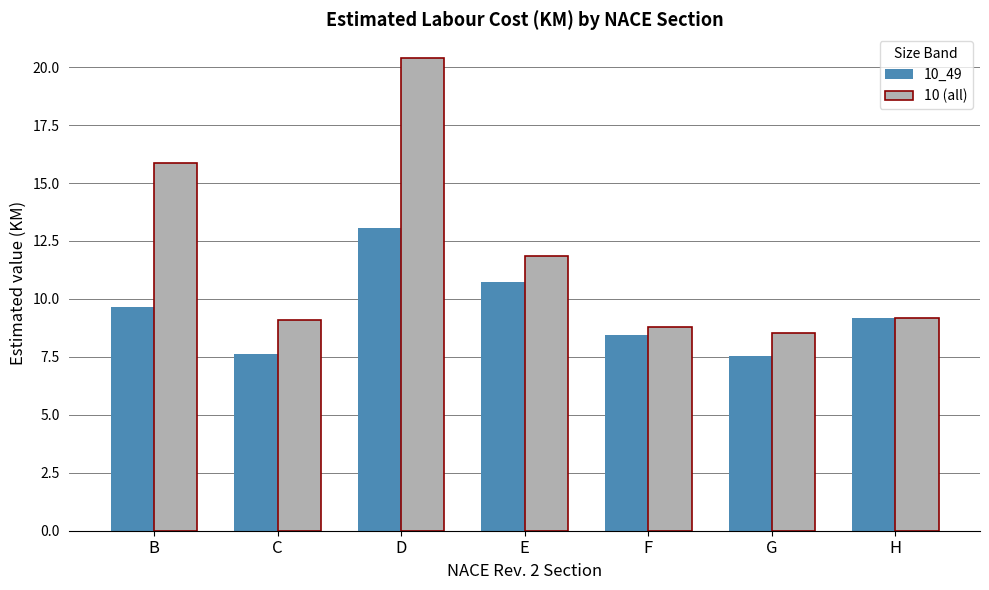

True or false: 10_49 has a value of 2.8 at G.

False